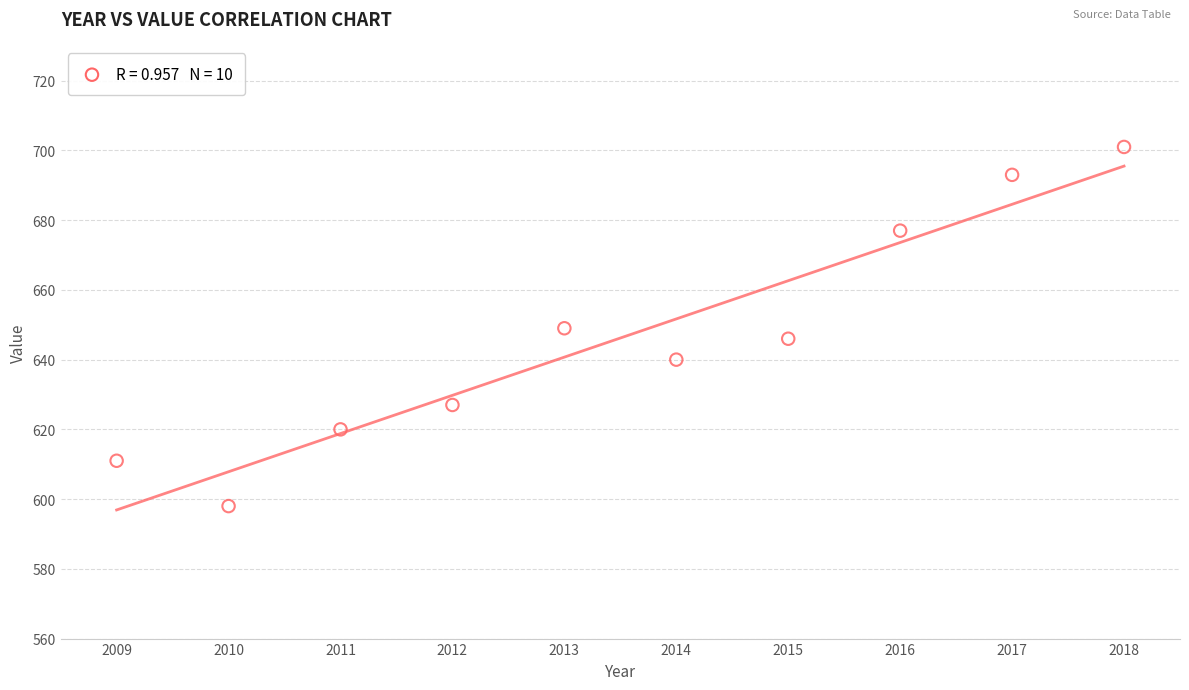

What is the range of X values (max minus min)?

9